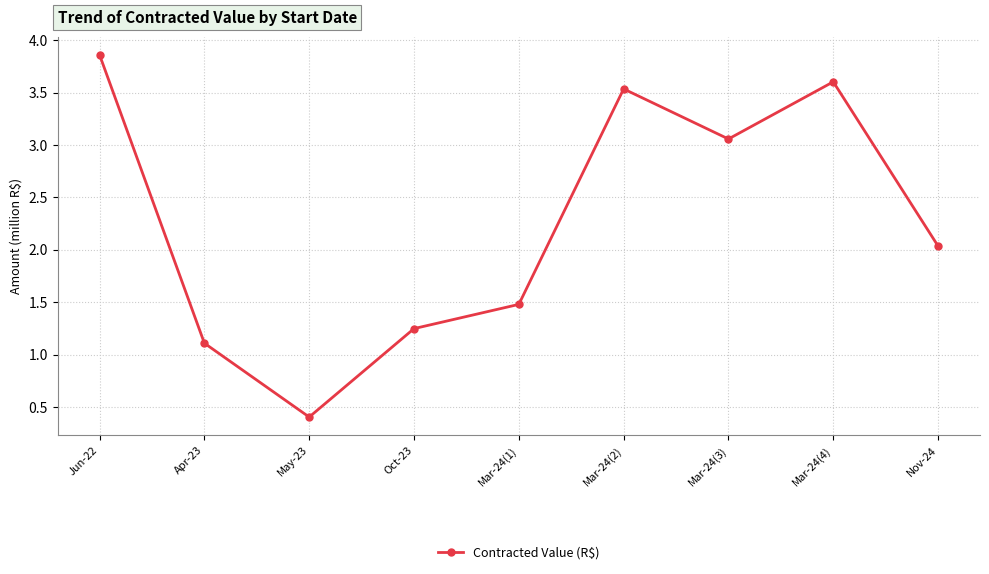

List the labels in order of value, largest first.

Jun-22, Mar-24(4), Mar-24(2), Mar-24(3), Nov-24, Mar-24(1), Oct-23, Apr-23, May-23